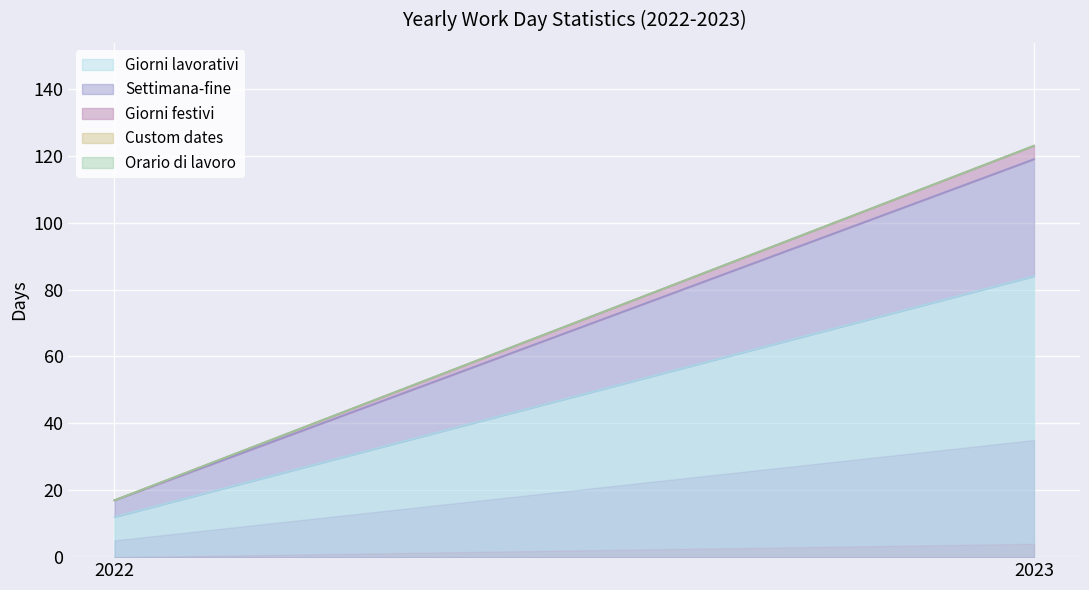

What are all the series names shown in the legend?

Giorni lavorativi, Settimana-fine, Giorni festivi, Custom dates, Orario di lavoro